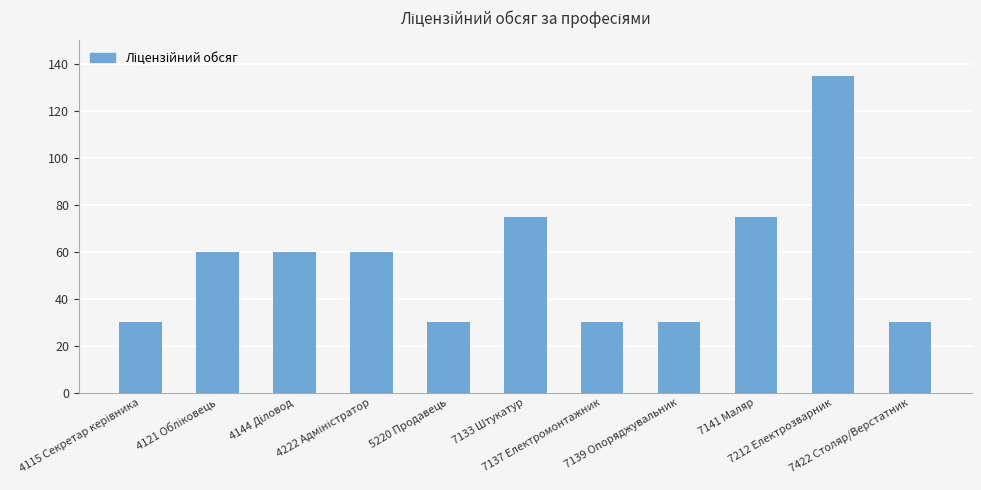

Count the values in the range 30 to 75.

10